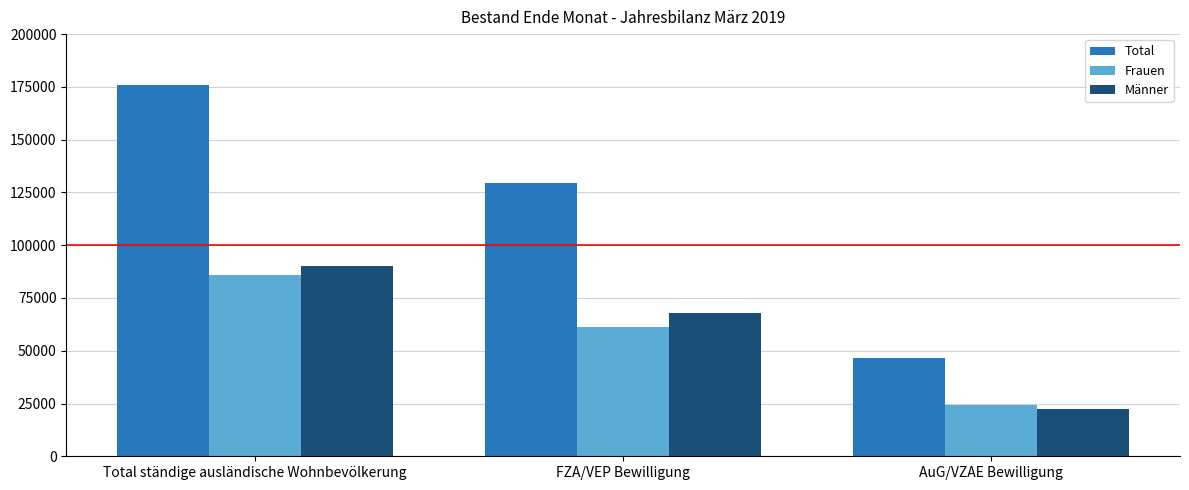

How many distinct data groups are displayed?

3